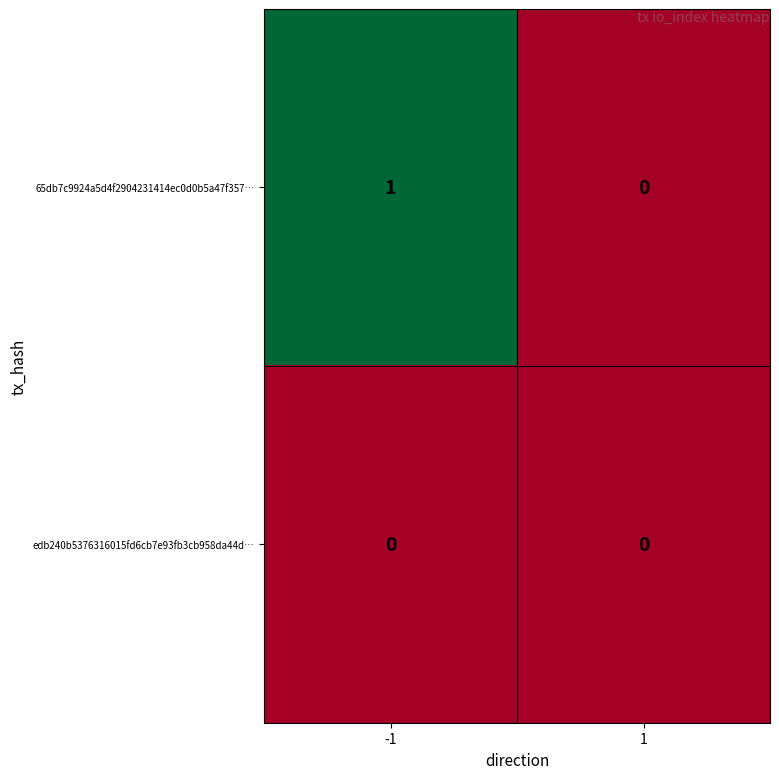

Reading left to right, extract all data points from this chart.

65db7c9924a5d4f2904231414ec0d0b5a47f357…: -1=1	1=0
edb240b5376316015fd6cb7e93fb3cb958da44d…: -1=0	1=0